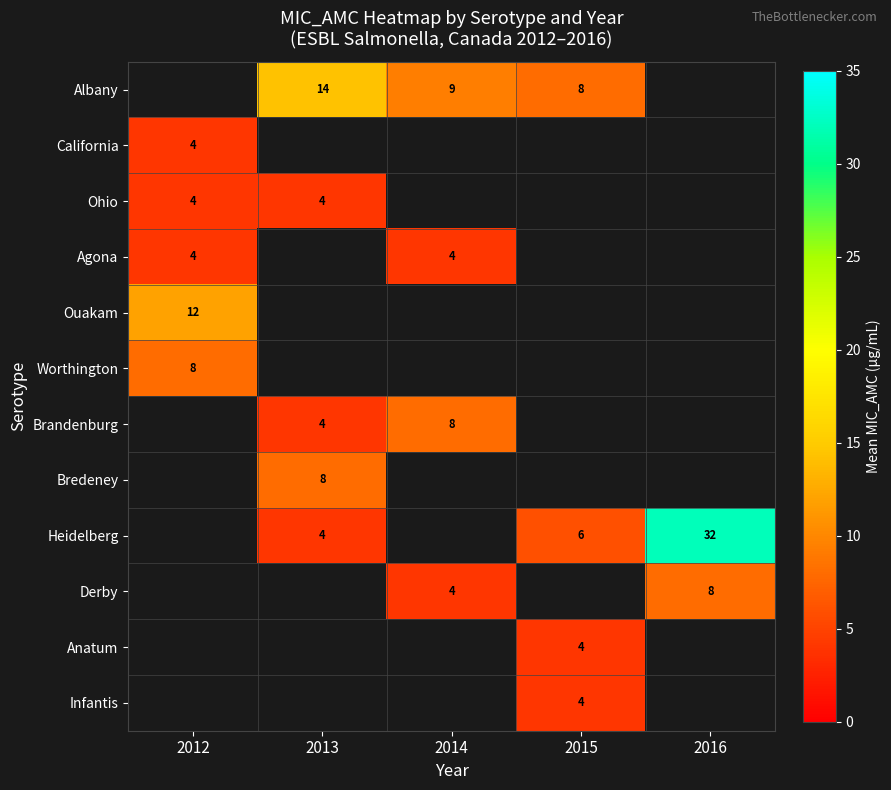

Is it true that Agona equals 4.0 at 2014?

True